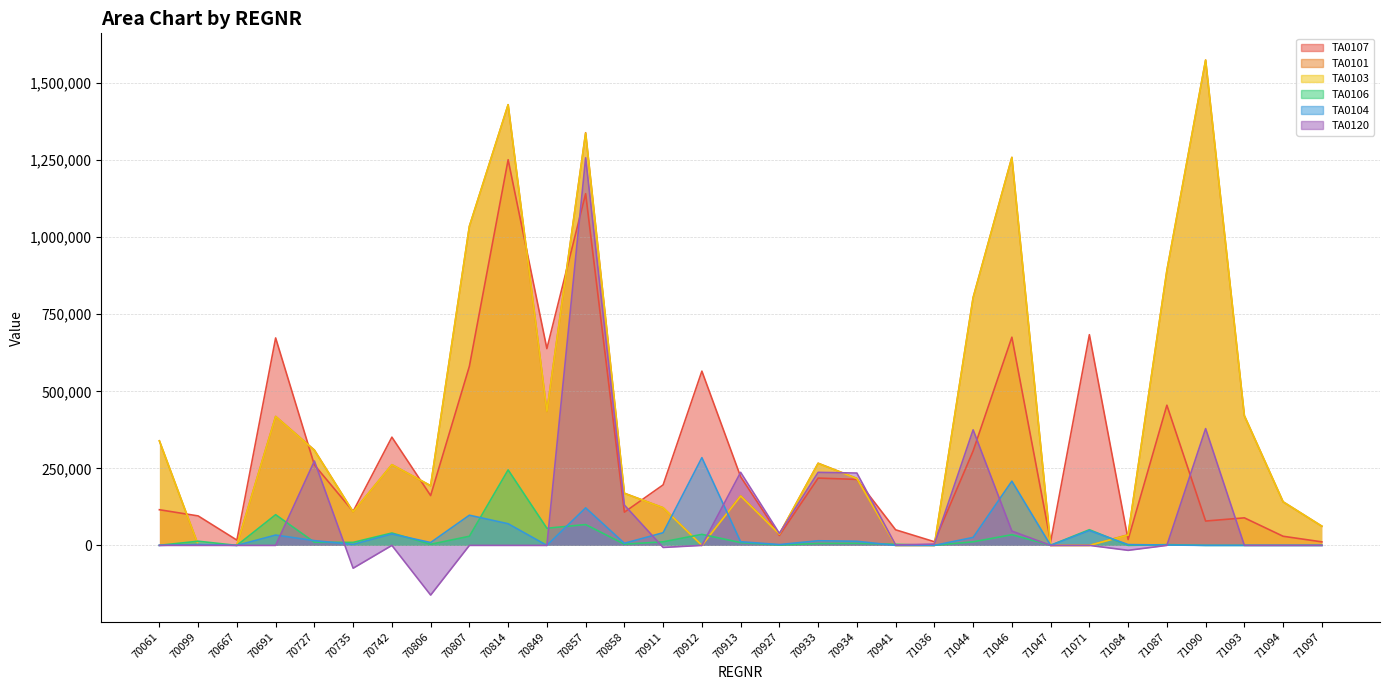

Reading left to right, extract all data points from this chart.

TA0107: 70061=115727	70099=95624	70667=17079	70691=673205	70727=261080	70735=110410	70742=351169	70806=161633	70807=581207	70814=1251591	70849=638529	70857=1141388	70858=107768	70911=196377	70912=565460	70913=222819	70927=32089	70933=218396	70934=214154	70941=50529	71036=11864	71044=306505	71046=675652	71047=11420	71071=683772	71084=18926	71087=454948	71090=79000	71093=89383	71094=29601	71097=11412
TA0101: 70061=339278	70099=1620	70667=1568	70691=418505	70727=309442	70735=108784	70742=261832	70806=193601	70807=1035355	70814=1430176	70849=434666	70857=1339345	70858=169305	70911=122080	70912=0	70913=160734	70927=36837	70933=266674	70934=217418	70941=0	71036=0	71044=804280	71046=1259155	71047=0	71071=0	71084=34469	71087=891555	71090=1575000	71093=420968	71094=141334	71097=62268
TA0103: 70061=339278	70099=1620	70667=1568	70691=418439	70727=308383	70735=108784	70742=261832	70806=193601	70807=1035355	70814=1430176	70849=435081	70857=1337399	70858=168721	70911=122080	70912=0	70913=160132	70927=36393	70933=266048	70934=216813	70941=0	71036=0	71044=803171	71046=1259155	71047=0	71071=0	71084=33569	71087=891317	71090=1575000	71093=420968	71094=141334	71097=62268
TA0106: 70061=239	70099=13516	70667=0	70691=99609	70727=10250	70735=9705	70742=40203	70806=3567	70807=29607	70814=244999	70849=55611	70857=67625	70858=4004	70911=11586	70912=35782	70913=9114	70927=1197	70933=6249	70934=6582	70941=3495	71036=322	71044=11660	71046=34669	71047=431	71071=50886	71084=0	71087=2430	71090=0	71093=0	71094=0	71097=0
TA0104: 70061=0	70099=3435	70667=0	70691=33490	70727=15444	70735=3138	70742=36934	70806=9242	70807=97864	70814=70252	70849=0	70857=121804	70858=6809	70911=41039	70912=284668	70913=11908	70927=2653	70933=15034	70934=13314	70941=0	71036=0	71044=25826	71046=208435	71047=0	71071=48076	71084=2574	71087=1209	71090=0	71093=0	71094=0	71097=0
TA0120: 70061=0	70099=0	70667=0	70691=0	70727=273775	70735=-74069	70742=0	70806=-161227	70807=0	70814=0	70849=0	70857=1257813	70858=130873	70911=-6682	70912=0	70913=237055	70927=38891	70933=237013	70934=234747	70941=1273	71036=4346	71044=374991	71046=46404	71047=0	71071=0	71084=-16028	71087=0	71090=379000	71093=0	71094=0	71097=0